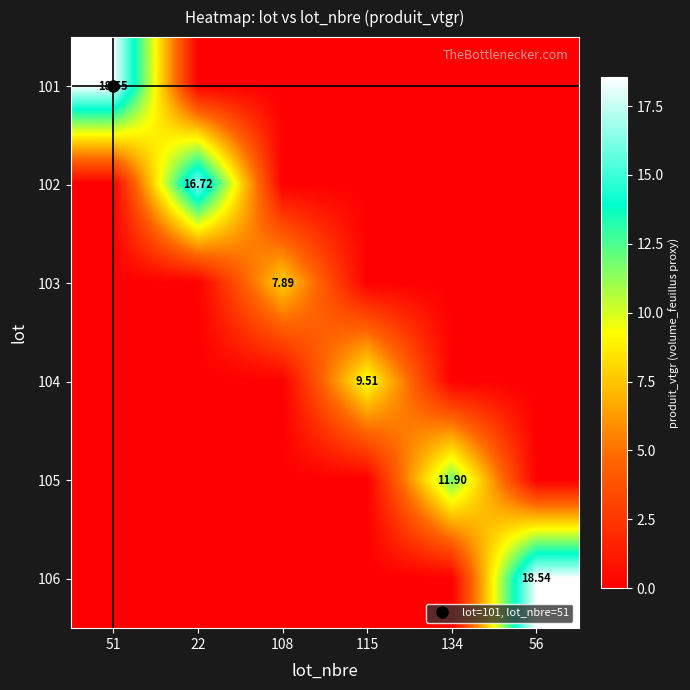

List the labels in order of 104 value, largest first.

115, 51, 22, 108, 134, 56